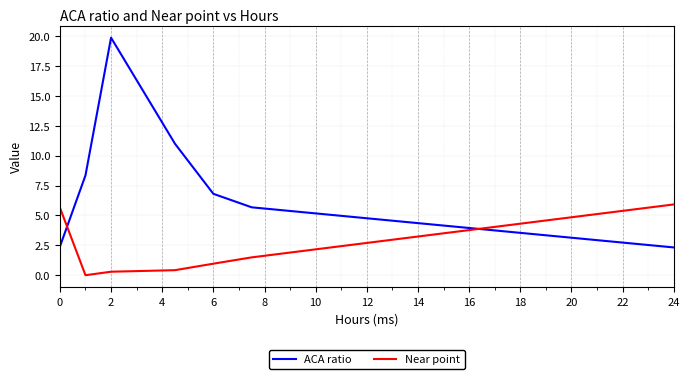

After their last crossing, which series has the higher values: ACA ratio or Near point?

Near point